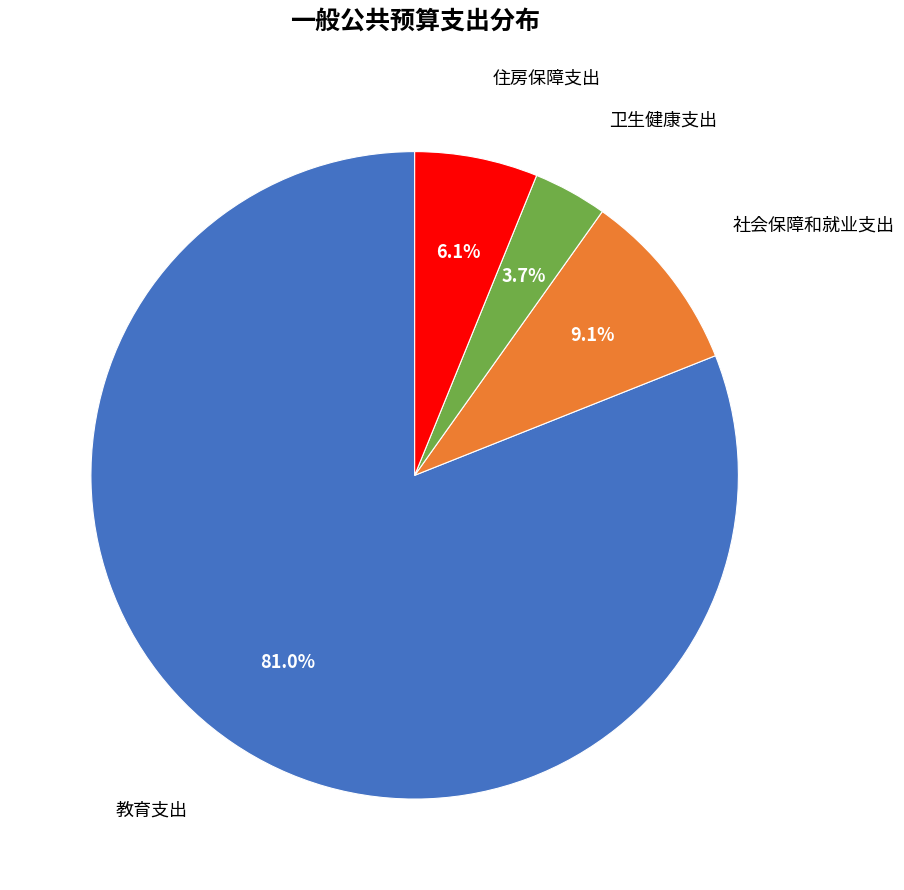

To the nearest percent, what percentage of the pie is 卫生健康支出?

4%